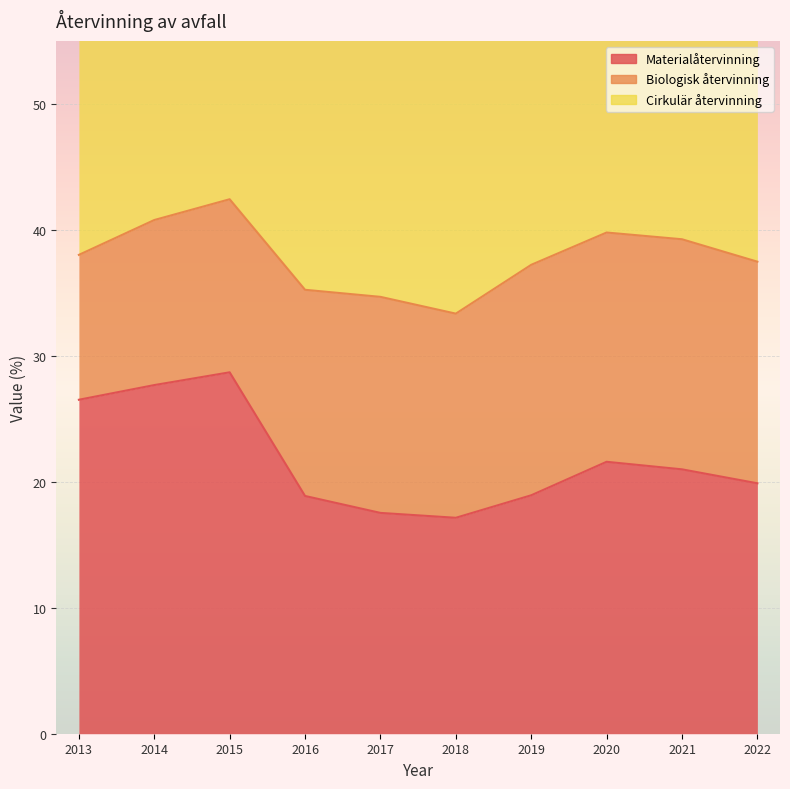

What is the difference between the Cirkulär återvinning values at 2022 and 2021?

3.6